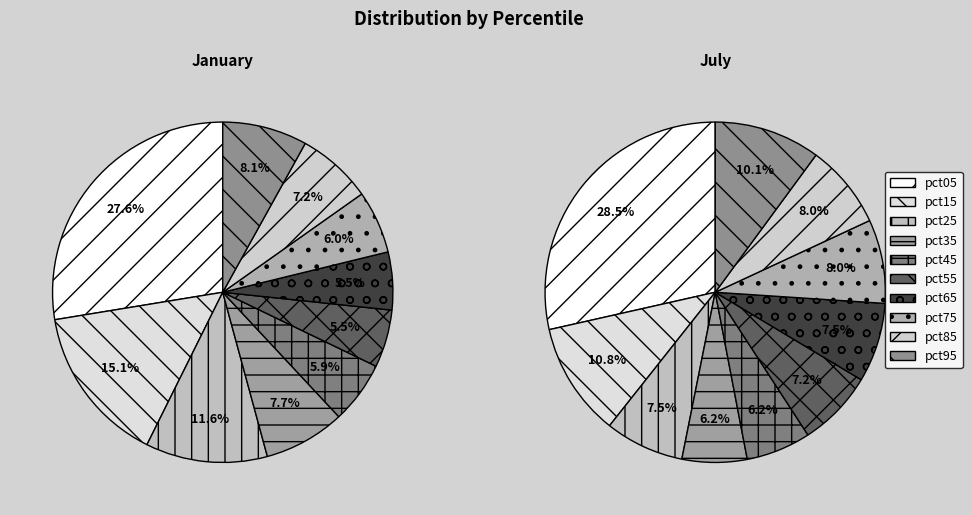

Does pct85 account for over 50% of the chart?

No